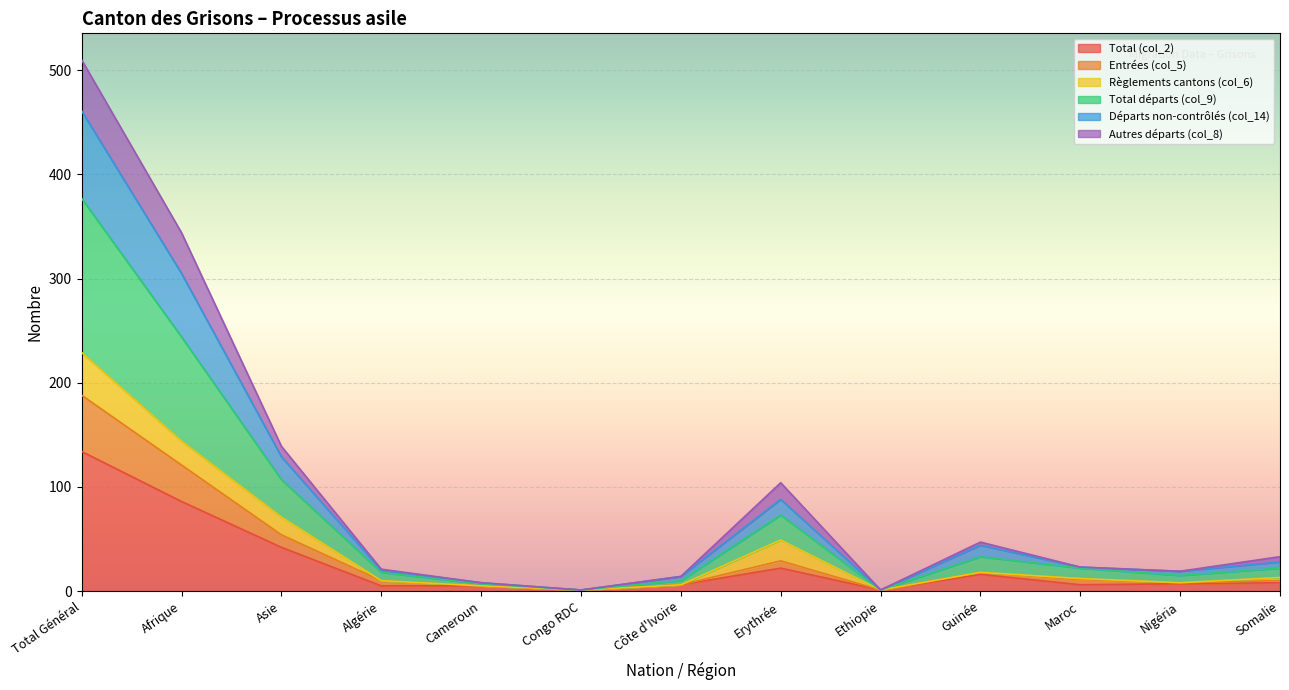

At which category is the sum across all series the highest?

Total Général